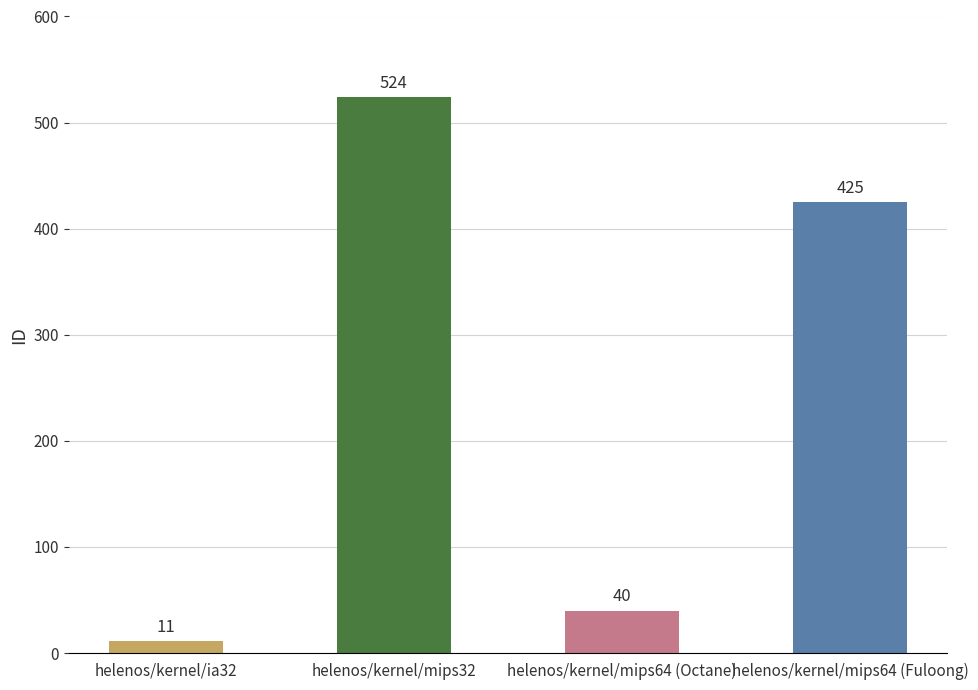

Rank the categories by value from highest to lowest.

helenos/kernel/mips32, helenos/kernel/mips64 (Fuloong), helenos/kernel/mips64 (Octane), helenos/kernel/ia32